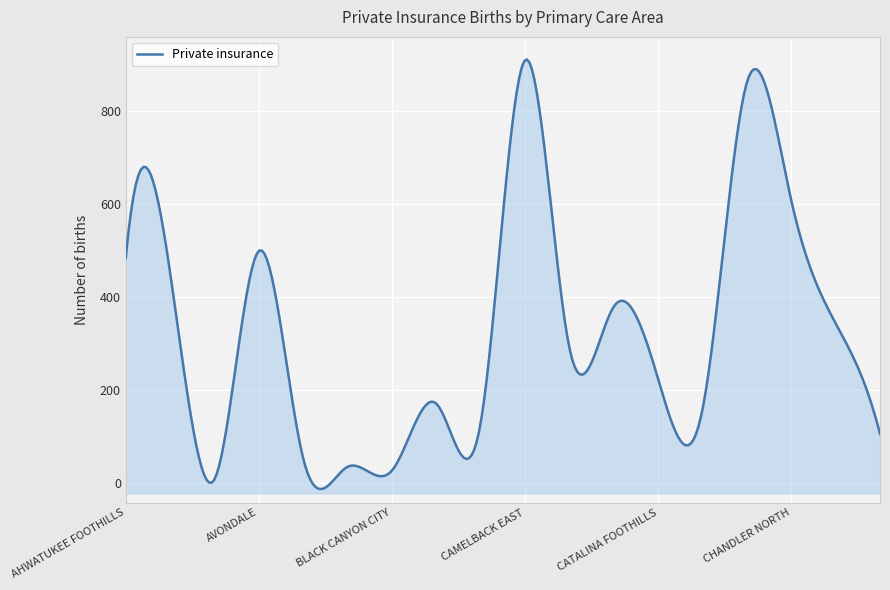

What is the change in value from BENSON to APACHE JUNCTION?

+118